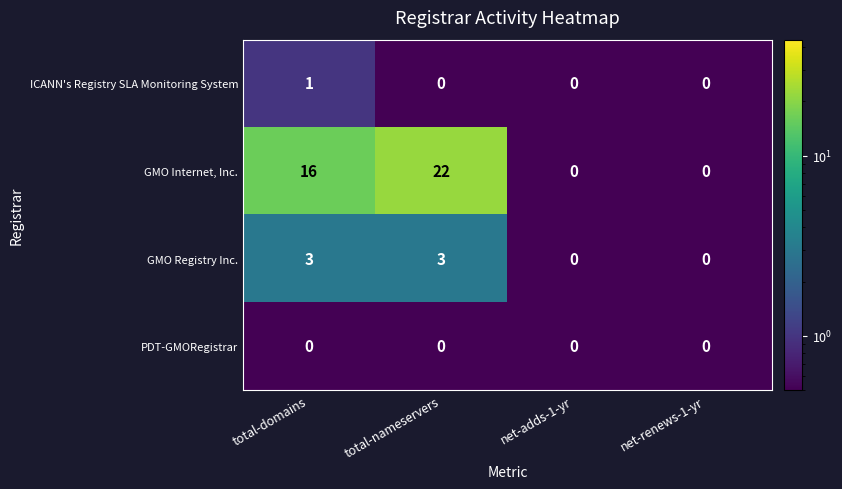

Reading right to left, extract all data points from this chart.

ICANN's Registry SLA Monitoring System: 0	0	0	1
GMO Internet, Inc.: 0	0	22	16
GMO Registry Inc.: 0	0	3	3
PDT-GMORegistrar: 0	0	0	0